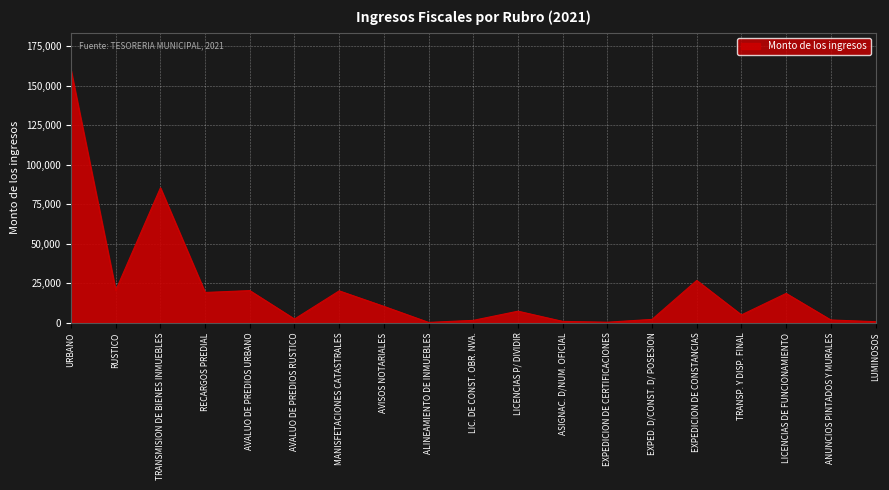

What is the difference between the values at RUSTICO and LICENCIAS DE FUNCIONAMIENTO?

1946